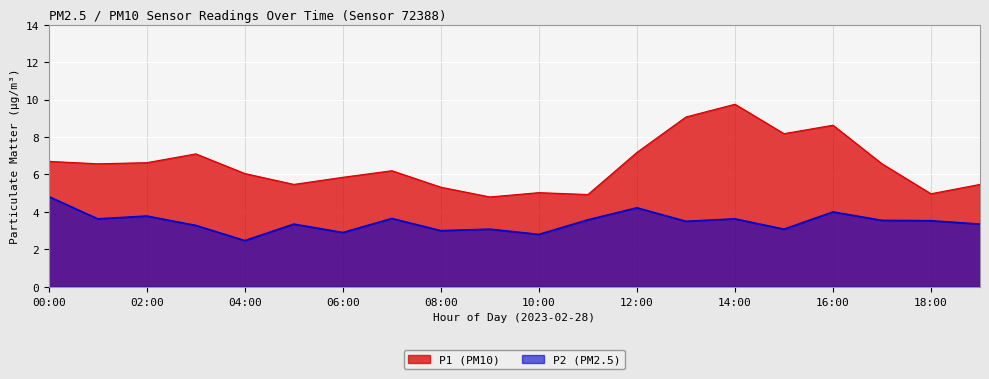

How many series are shown in this chart?

2